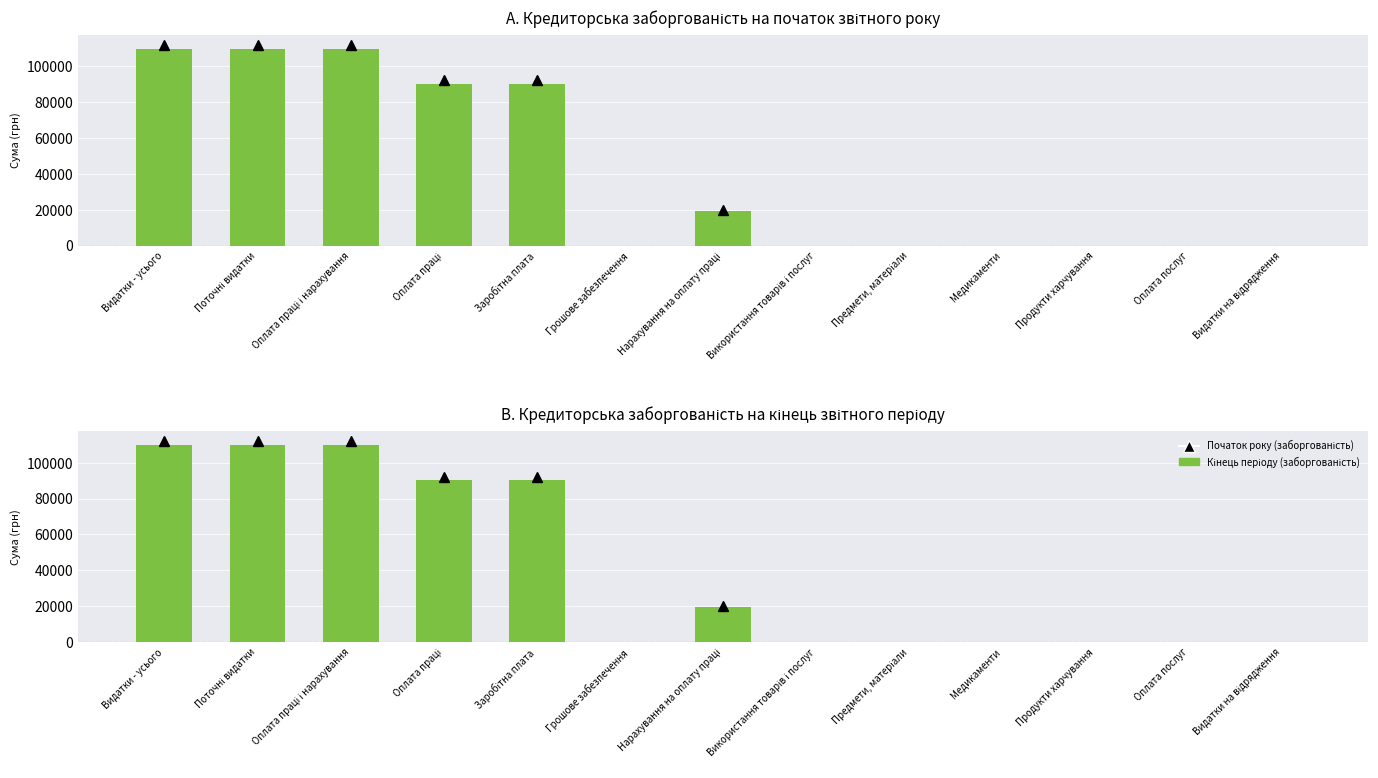

What is the sum of all Кредиторська заборгованість на початок року values?

529854.9